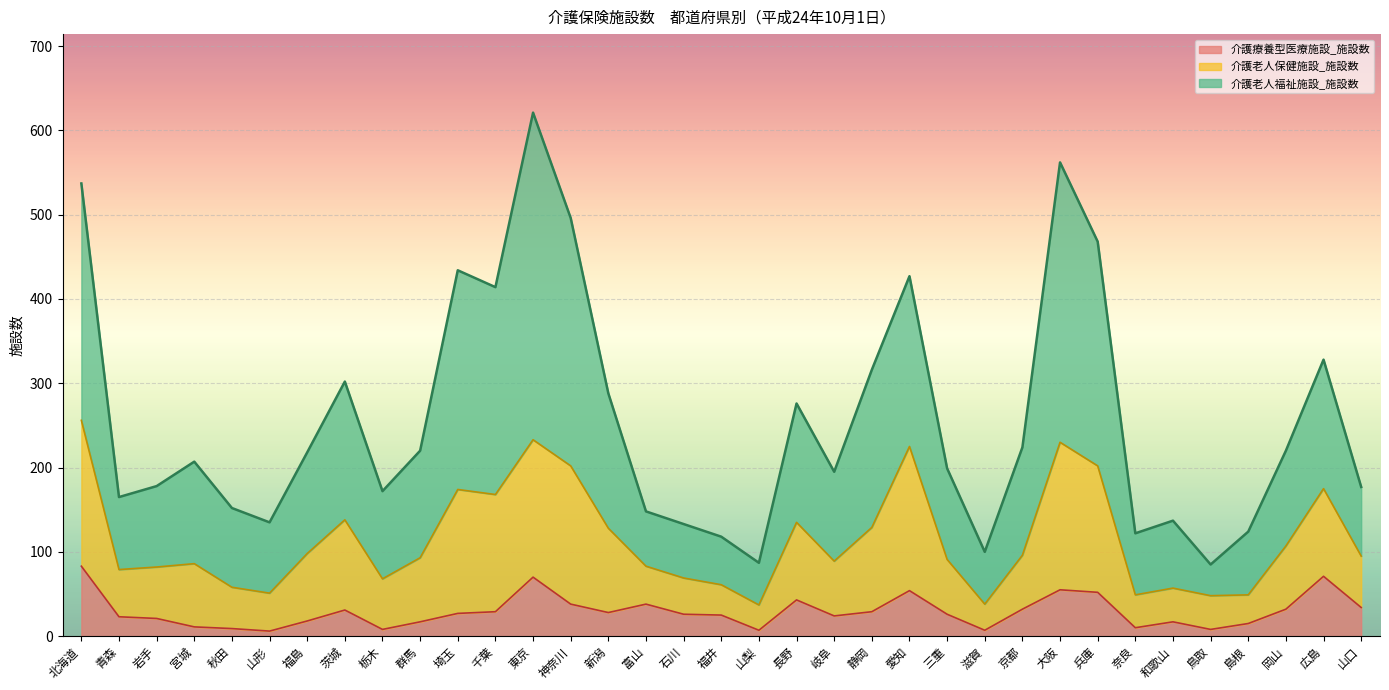

At which label does 介護老人福祉施設_施設数 first exceed 207?

北海道